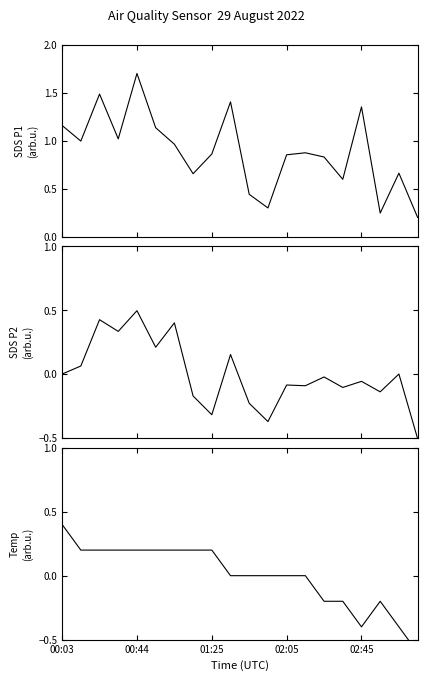

At how many categories does at least one series exceed 1?

7